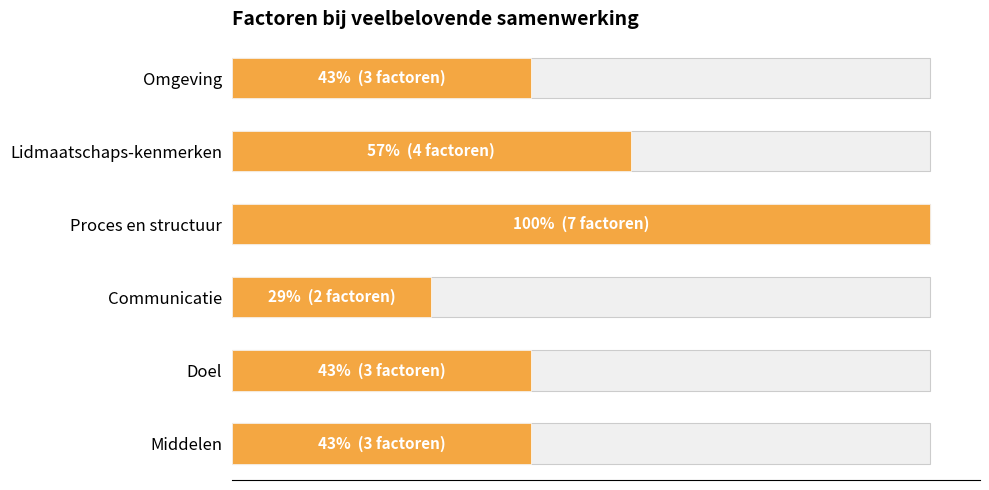

What is the difference between the maximum and second lowest values?

4